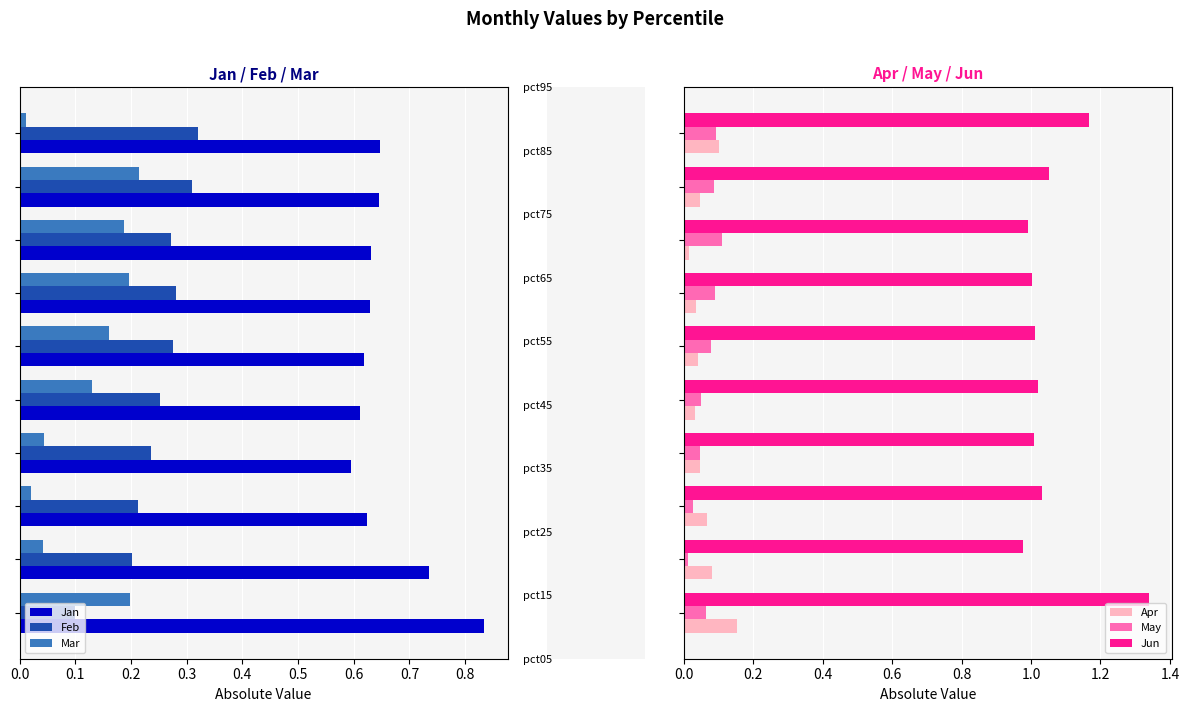

Between 0.3 and 0.4, which series saw the biggest shift?

Mar